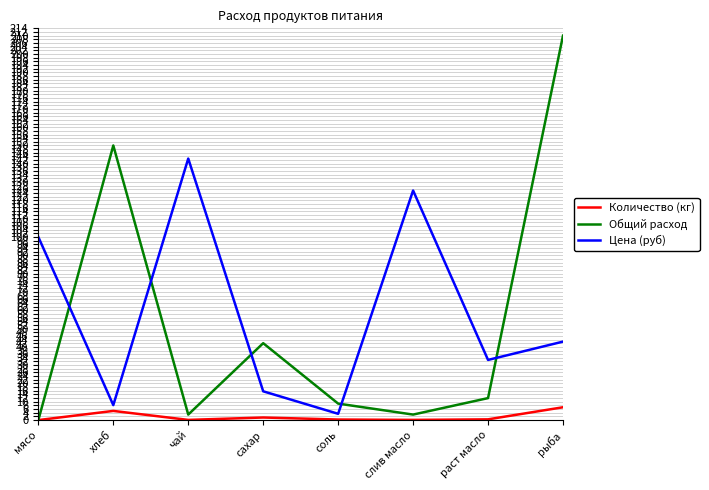

Is this an area chart (filled region under the line)?

No